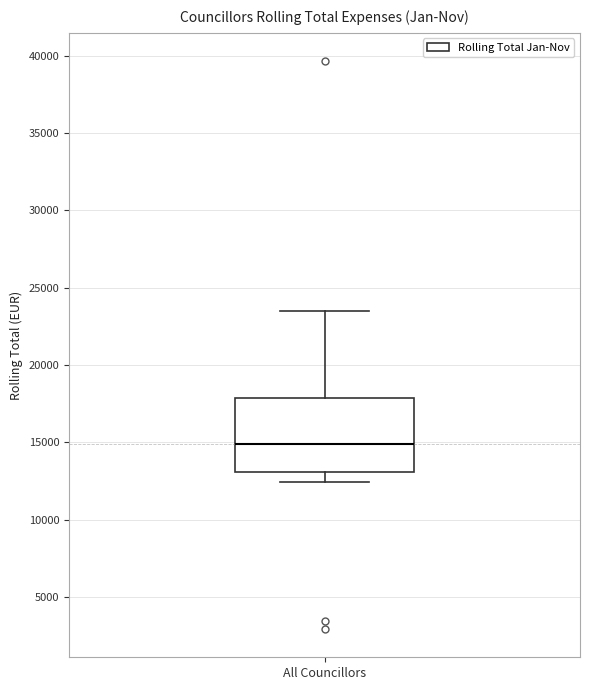

Where is the lower edge of the box for All Councillors on the y-axis? The values are not printed on the chart, so give them approximately, as read against the axis.

13000